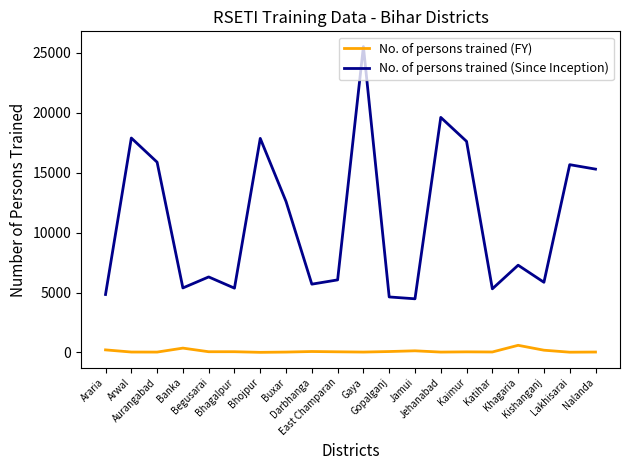

True or false: No. of persons trained (FY) and No. of persons trained (Since Inception) intersect in this chart.

False